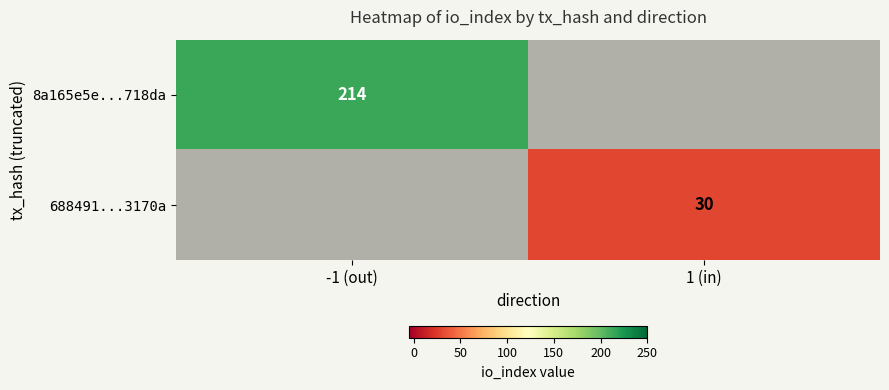

The value of 688491...3170a at 1 (in) is 30. True or false?

True